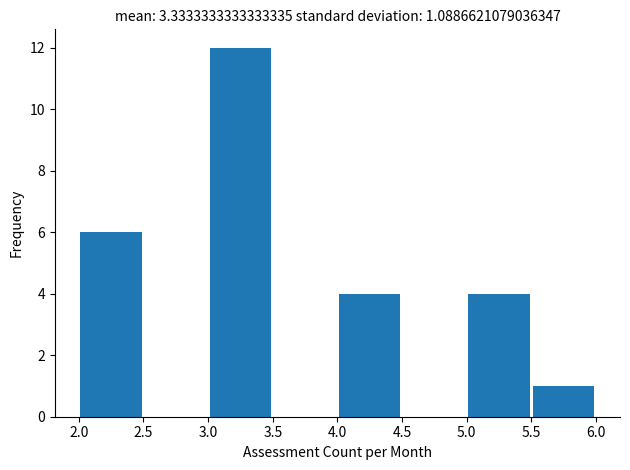

Reading left to right, transcribe this chart: for each bar, give the range it covers on the x-axis and its height. The values are not printed on the chart, so give them approximately, as read against the axis.

2.0 to 2.5: 6
2.5 to 3.0: 0
3.0 to 3.5: 12
3.5 to 4.0: 0
4.0 to 4.5: 4
4.5 to 5.0: 0
5.0 to 5.5: 4
5.5 to 6.0: 1